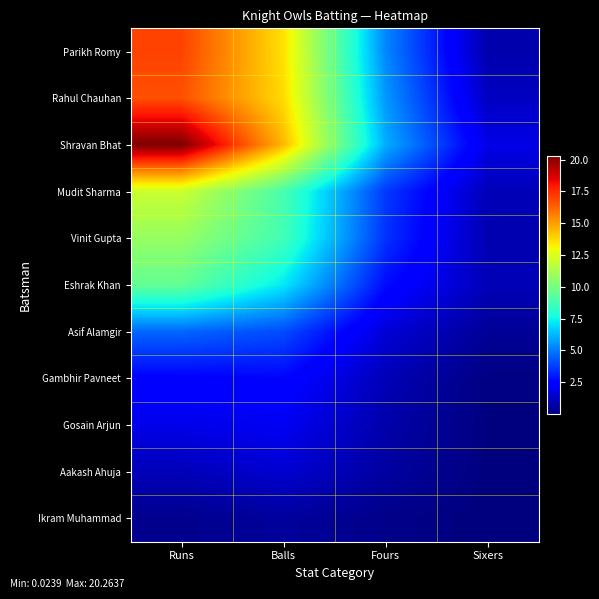

Reading left to right, list all the values displayed in this chart.

Parikh Romy: Runs=17.0	Balls=13.6	Fours=5.3	Sixers=0.8
Rahul Chauhan: Runs=16.7	Balls=13.7	Fours=5.6	Sixers=1.2
Shravan Bhat: Runs=20.3	Balls=14.4	Fours=6.0	Sixers=1.9
Mudit Sharma: Runs=12.0	Balls=8.9	Fours=3.7	Sixers=1.1
Vinit Gupta: Runs=10.8	Balls=8.7	Fours=3.5	Sixers=0.9
Eshrak Khan: Runs=9.5	Balls=7.2	Fours=2.8	Sixers=1.0
Asif Alamgir: Runs=4.6	Balls=4.1	Fours=1.6	Sixers=0.5
Gambhir Pavneet: Runs=2.5	Balls=2.6	Fours=1.0	Sixers=0.1
Gosain Arjun: Runs=1.9	Balls=2.1	Fours=0.8	Sixers=0.1
Aakash Ahuja: Runs=1.1	Balls=1.5	Fours=0.6	Sixers=0.1
Ikram Muhammad: Runs=0.3	Balls=0.5	Fours=0.2	Sixers=0.0